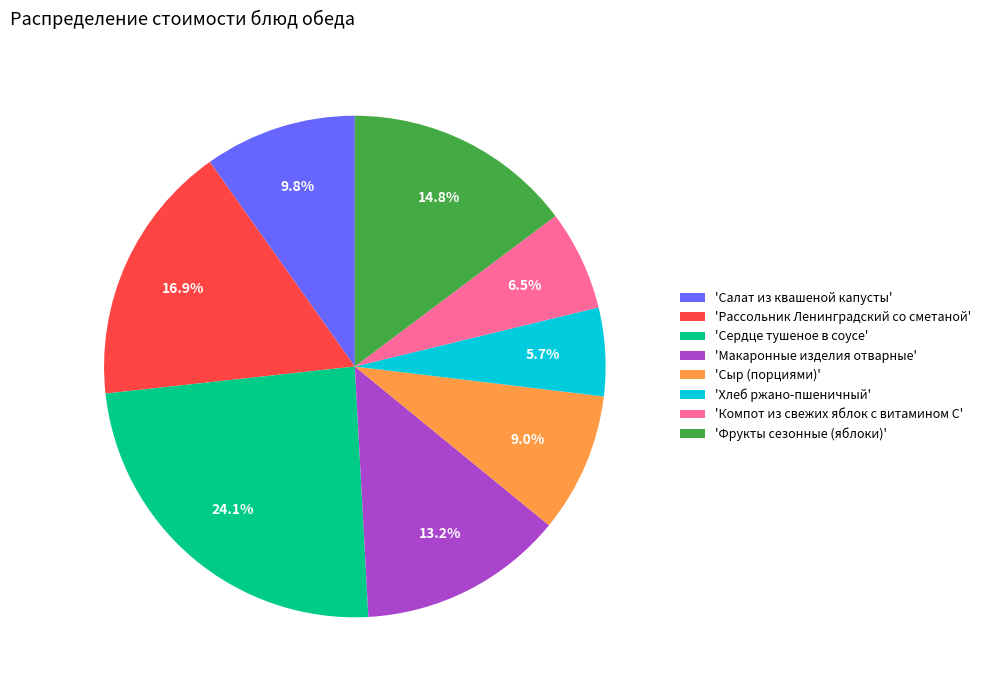

What is the largest slice in the pie chart?

'Сердце тушеное в соусе'